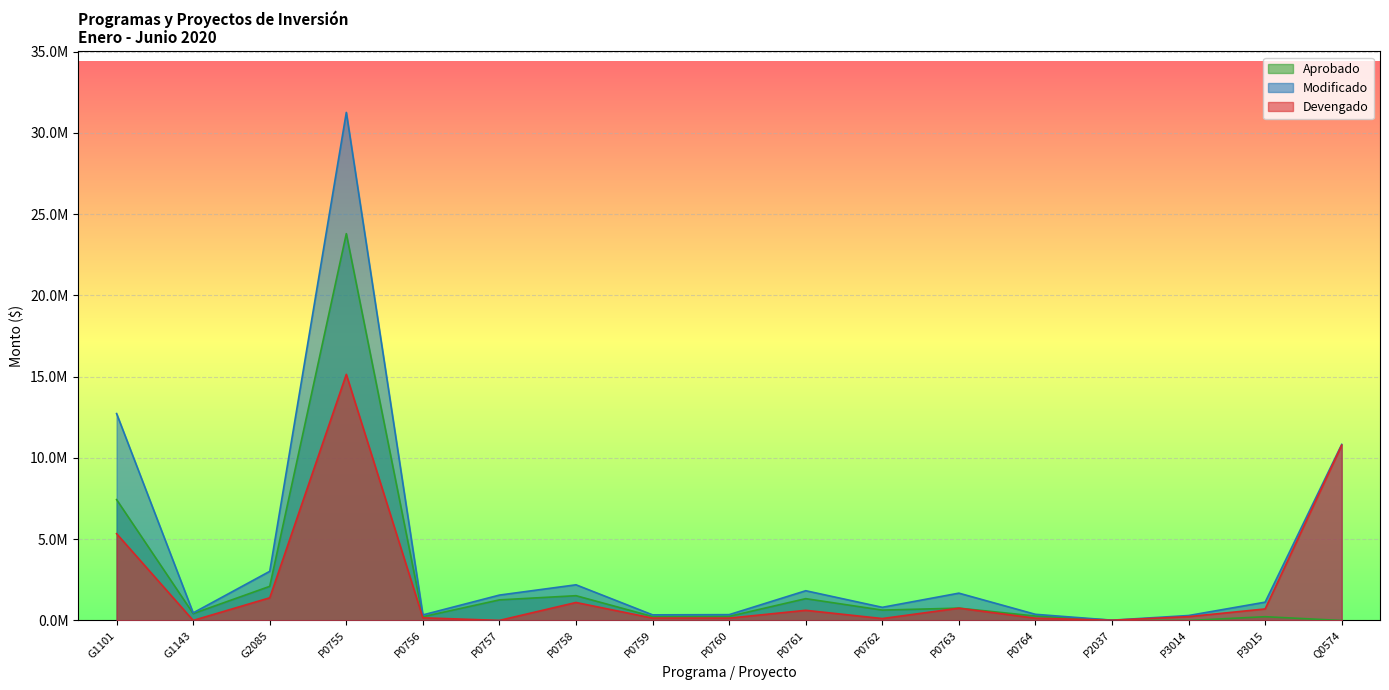

True or false: Devengado has a value of 45675.1 at P0762.

False